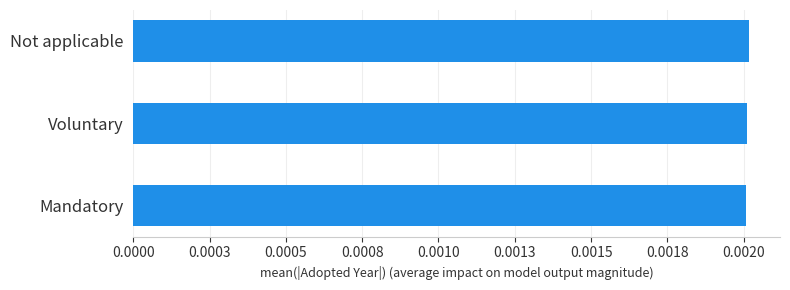

Does the chart contain any negative values?

No